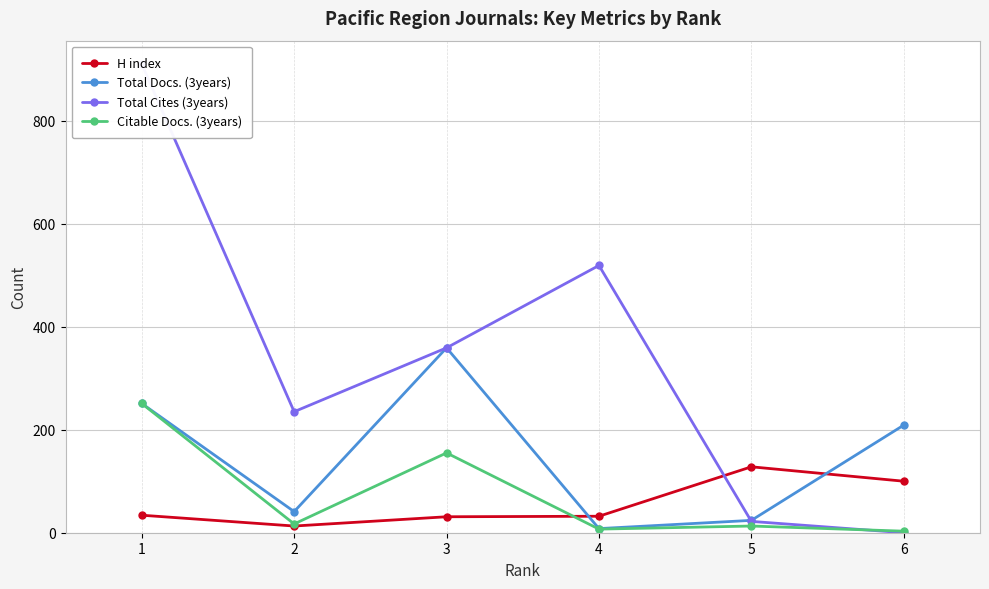

Count the number of data series in this chart.

4